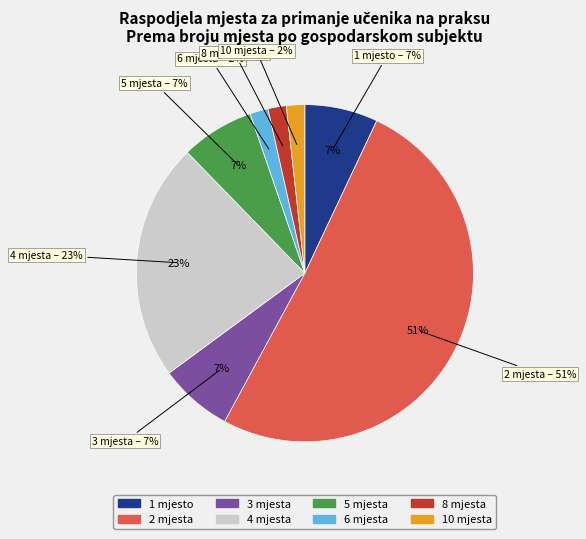

Between 3 mjesta and 4 mjesta, which is larger?

4 mjesta